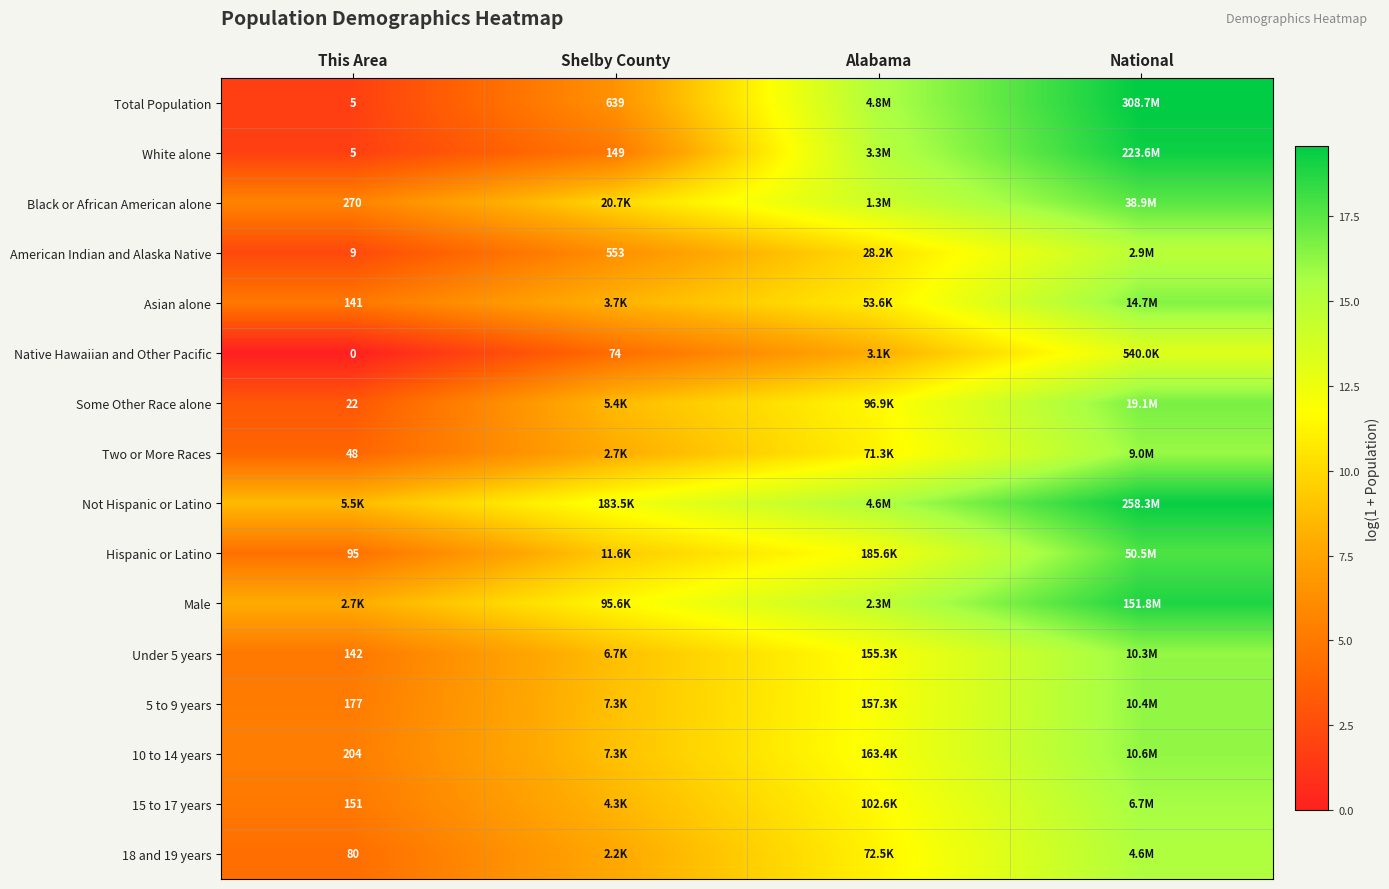

Is it true that American Indian and Alaska Native equals 26.6 at National?

False